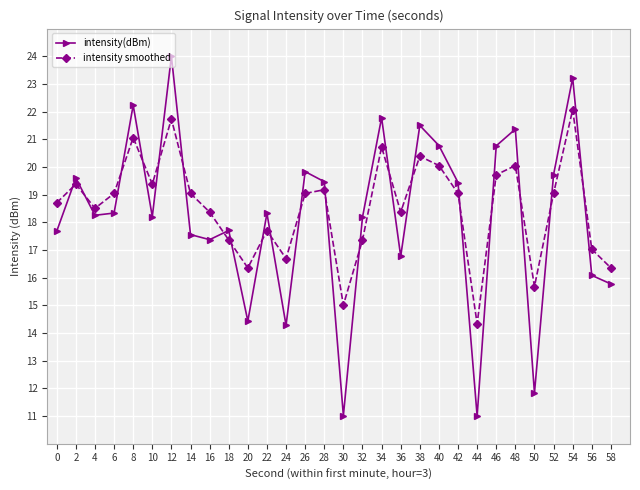

Between 24 and 26, which series saw the biggest shift?

intensity(dBm)